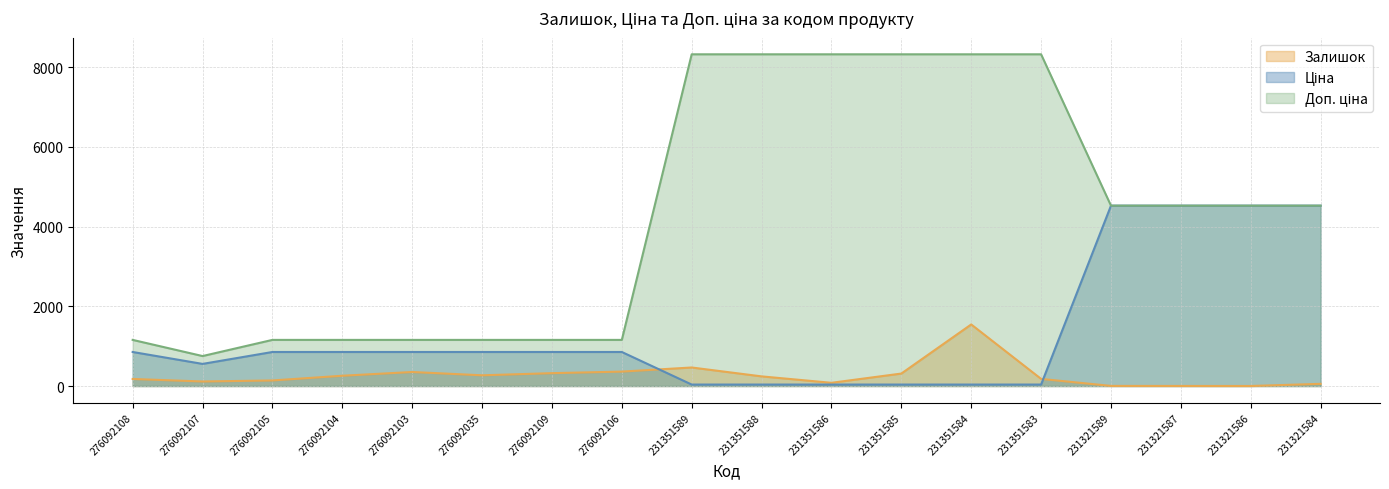

True or false: Ціна and Доп. ціна intersect in this chart.

False